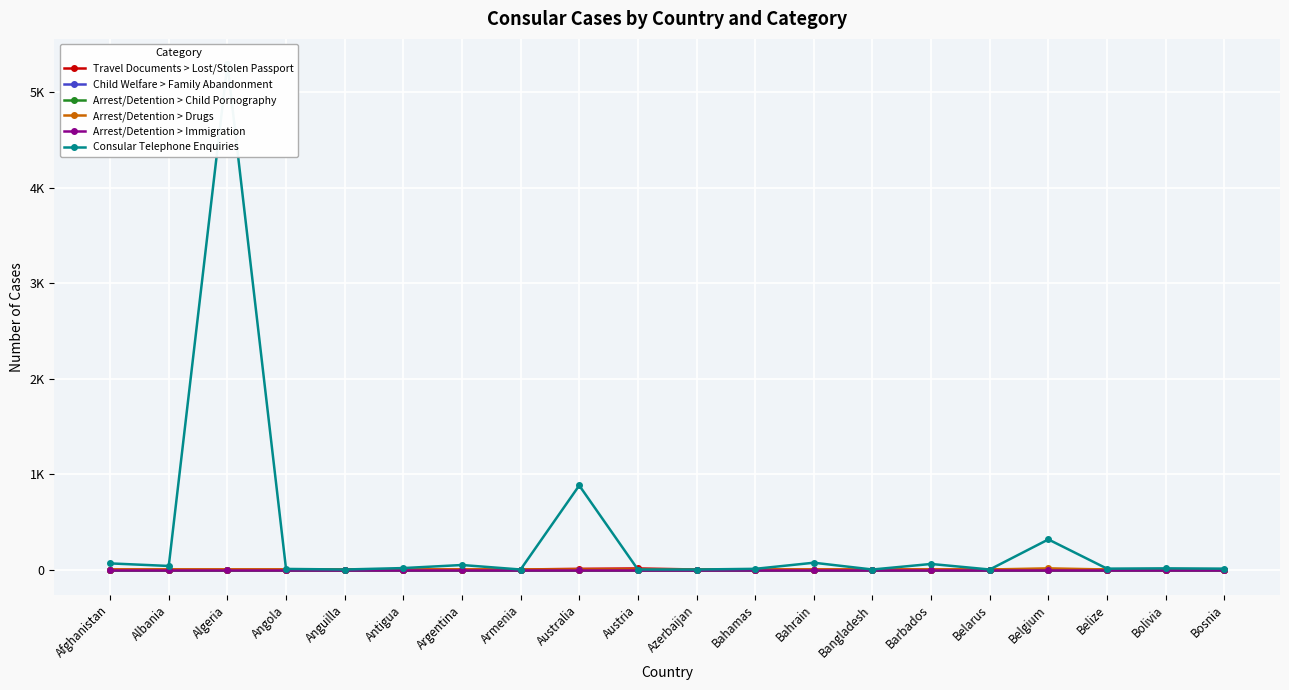

At which category is the sum across all series the highest?

Algeria